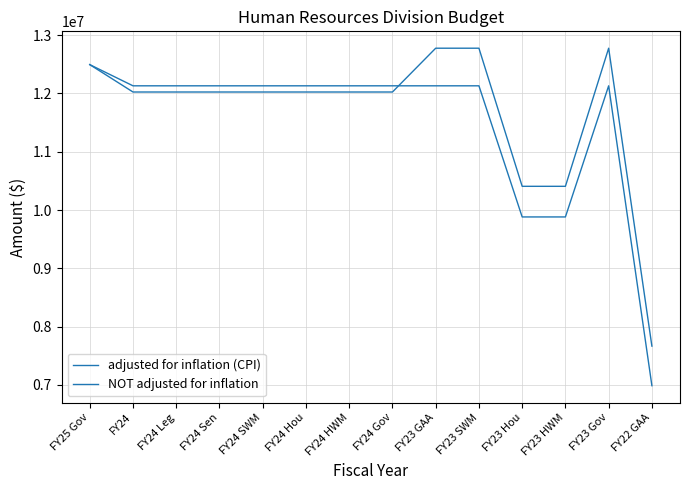

Does the chart display data point markers on the line(s)?

No